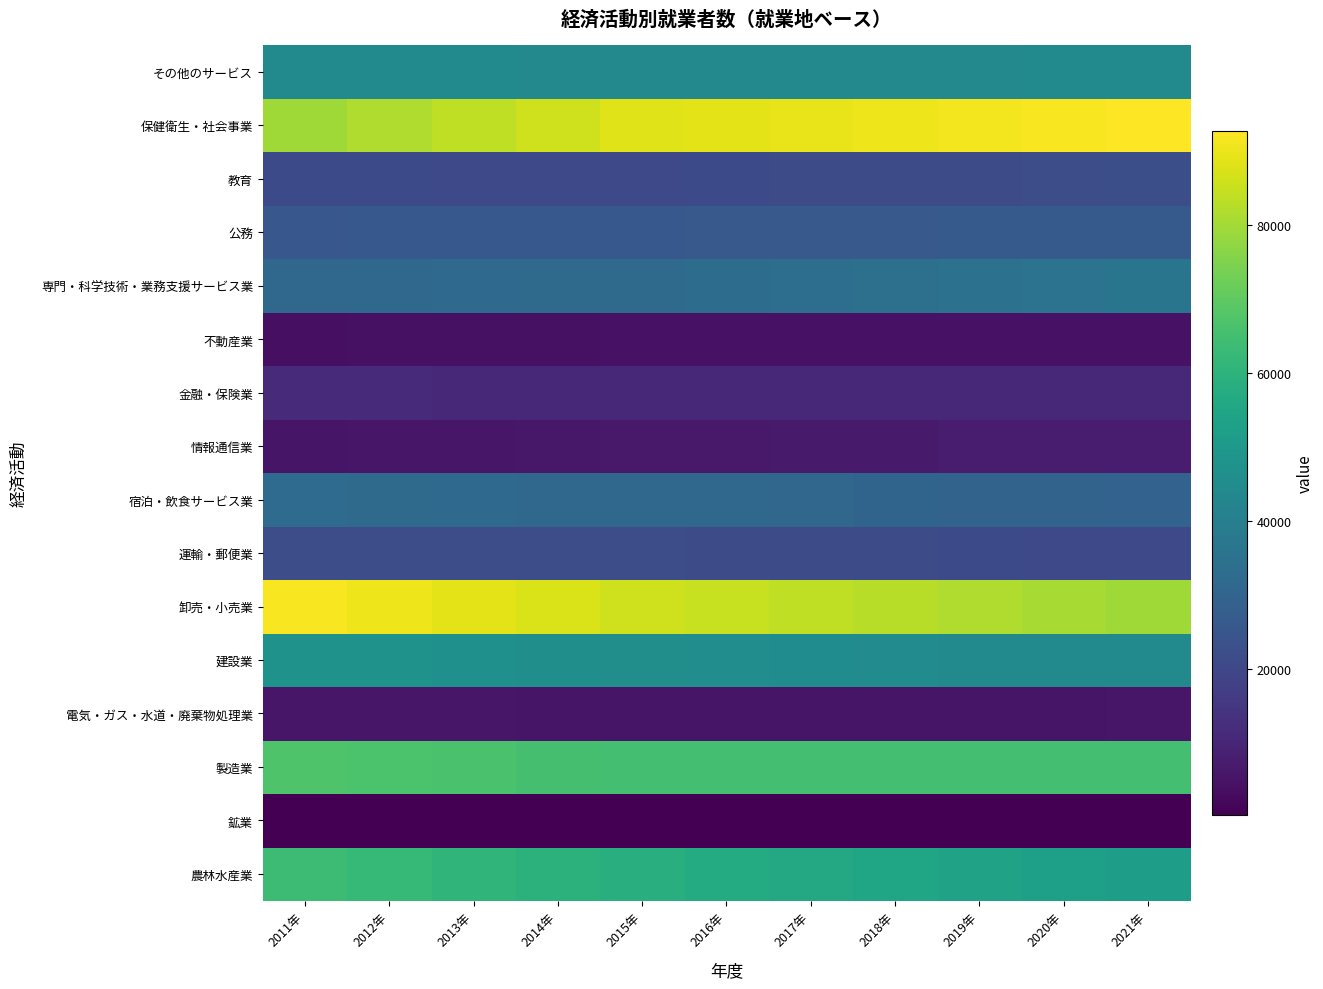

Count the number of categories in the chart.

11